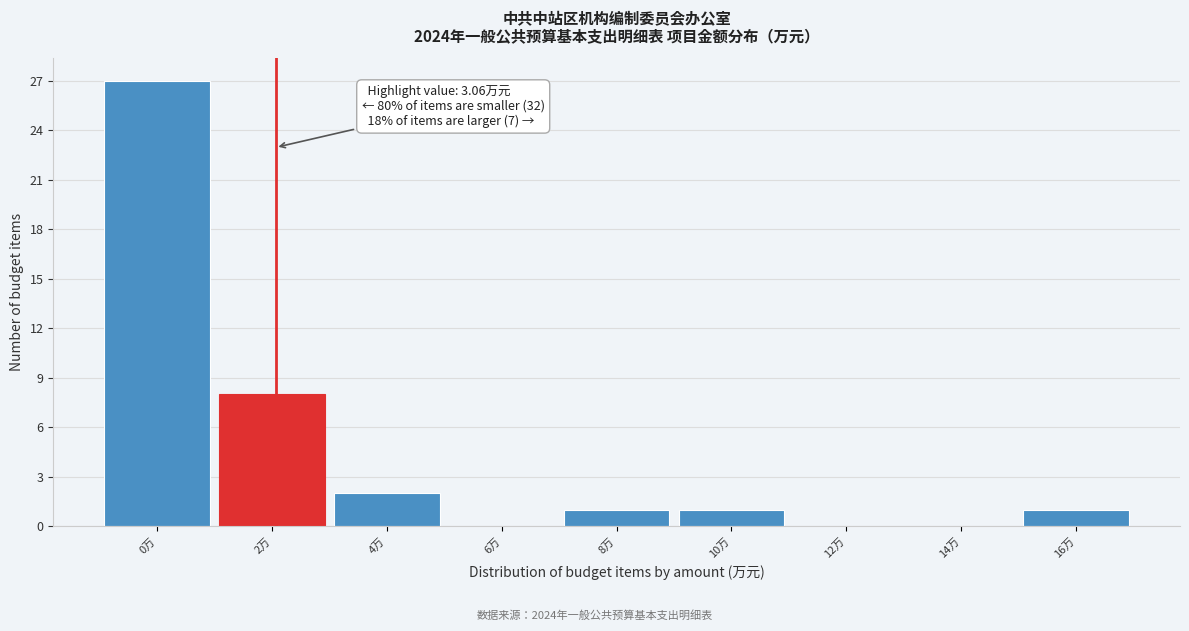

Reading left to right, list all the values displayed in this chart.

0万=27	2万=8	4万=2	6万=0	8万=1	10万=1	12万=0	14万=0	16万=1